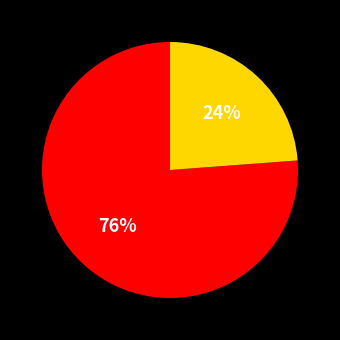

Is there a majority slice in this chart?

Yes